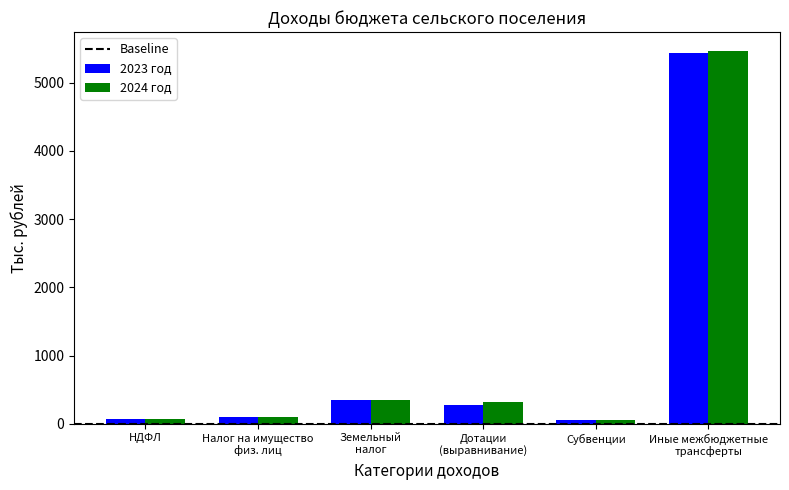

Which series has the widest spread of values?

2024 год